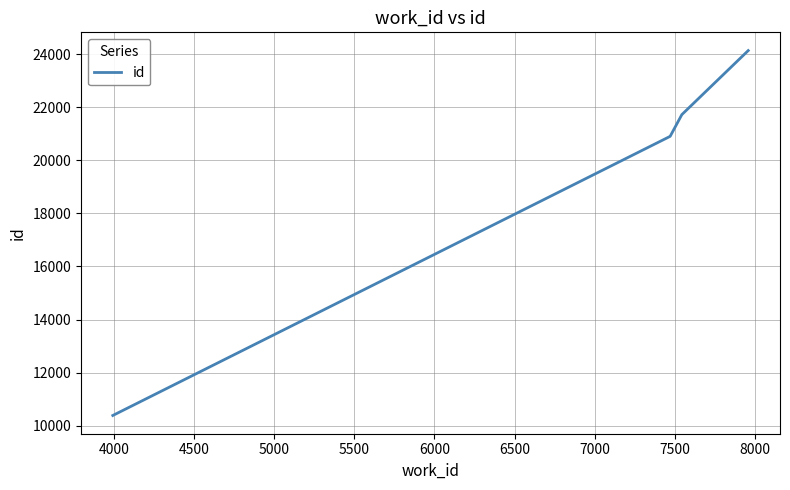

How many values are below 20899?

2